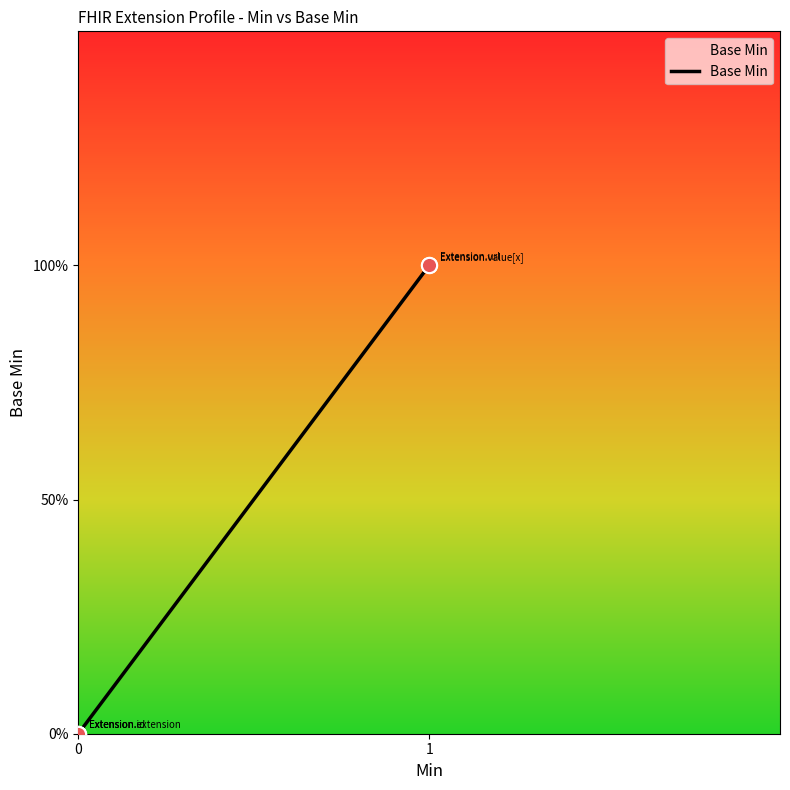

What is the change in value from 0 to 1?

+1